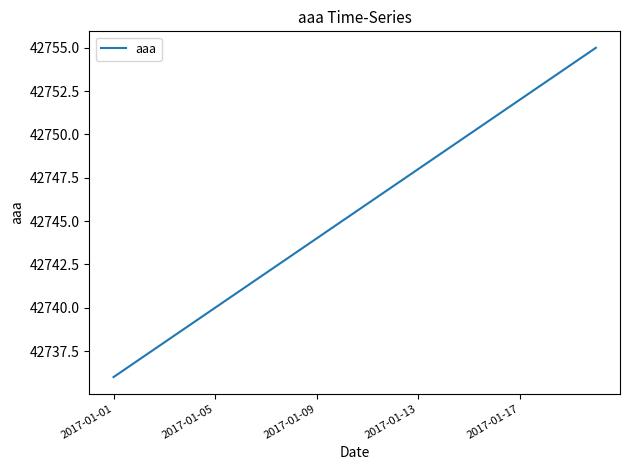

What is the maximum value shown in the chart?

42755